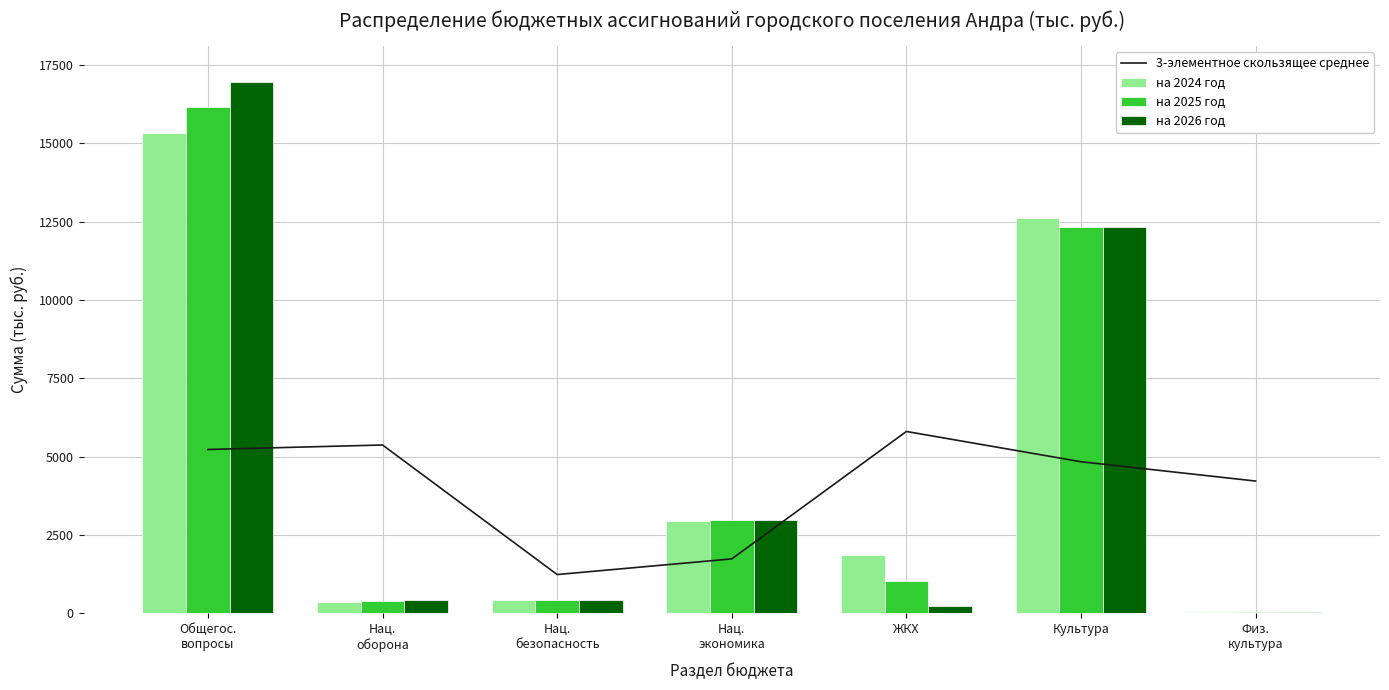

What position from the right is ЖКХ?

3